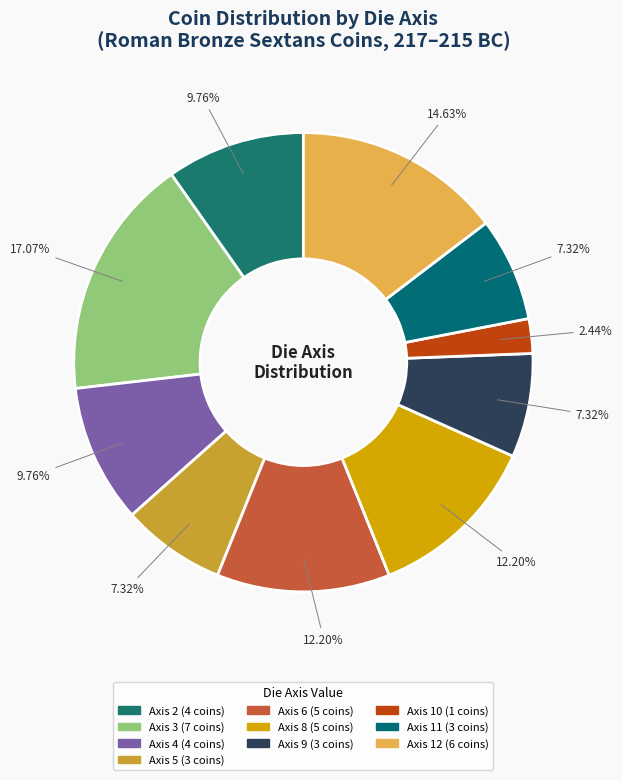

What portion of the pie excludes Axis 4?

90.2%